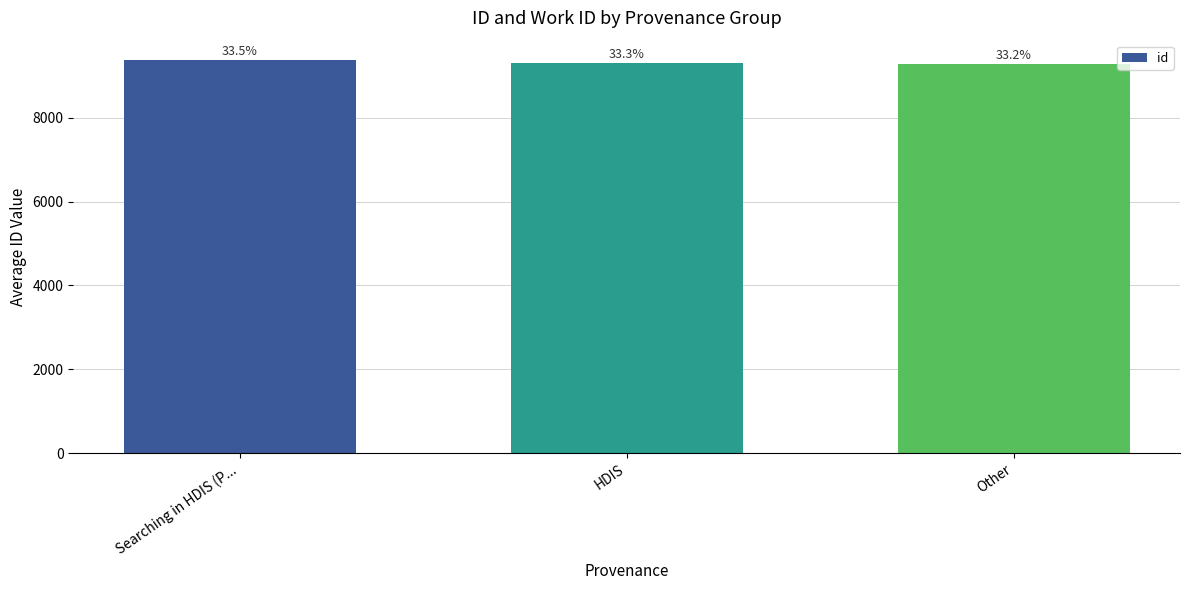

List the labels in order of value, largest first.

Searching in HDIS (P..., HDIS, Other